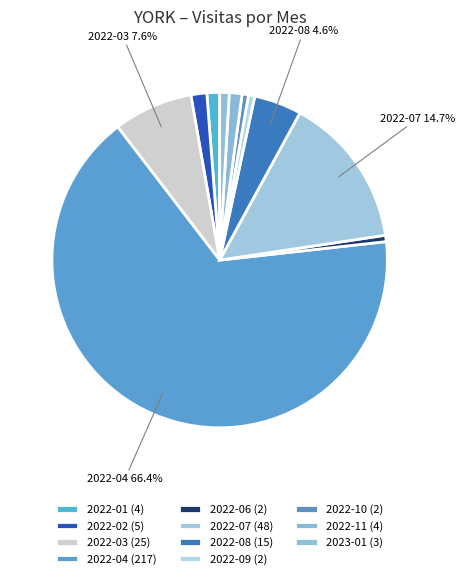

How many slices are in this pie chart?

11